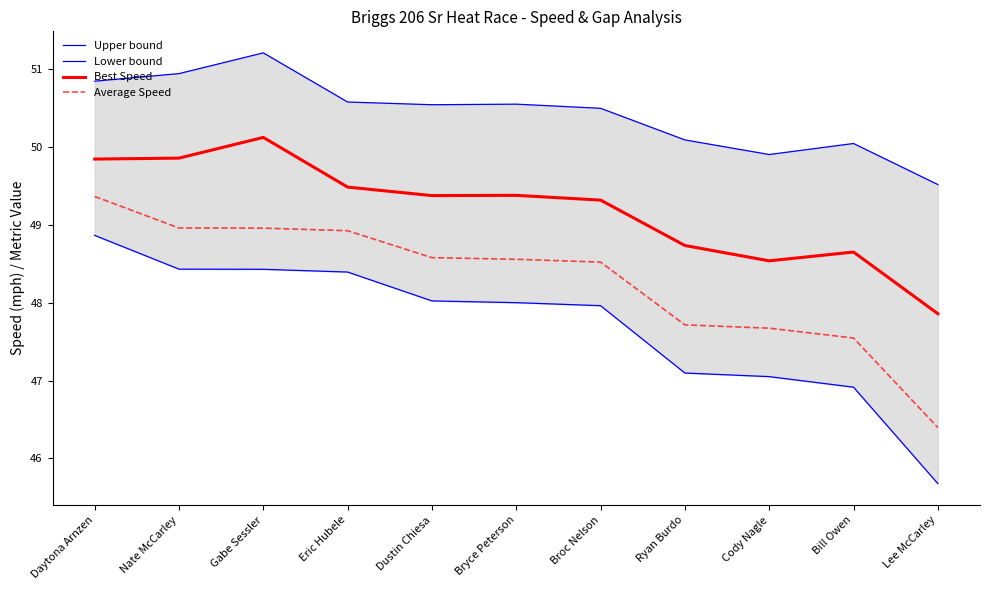

What are all the series names shown in the legend?

Upper bound, Lower bound, Best Speed, Average Speed